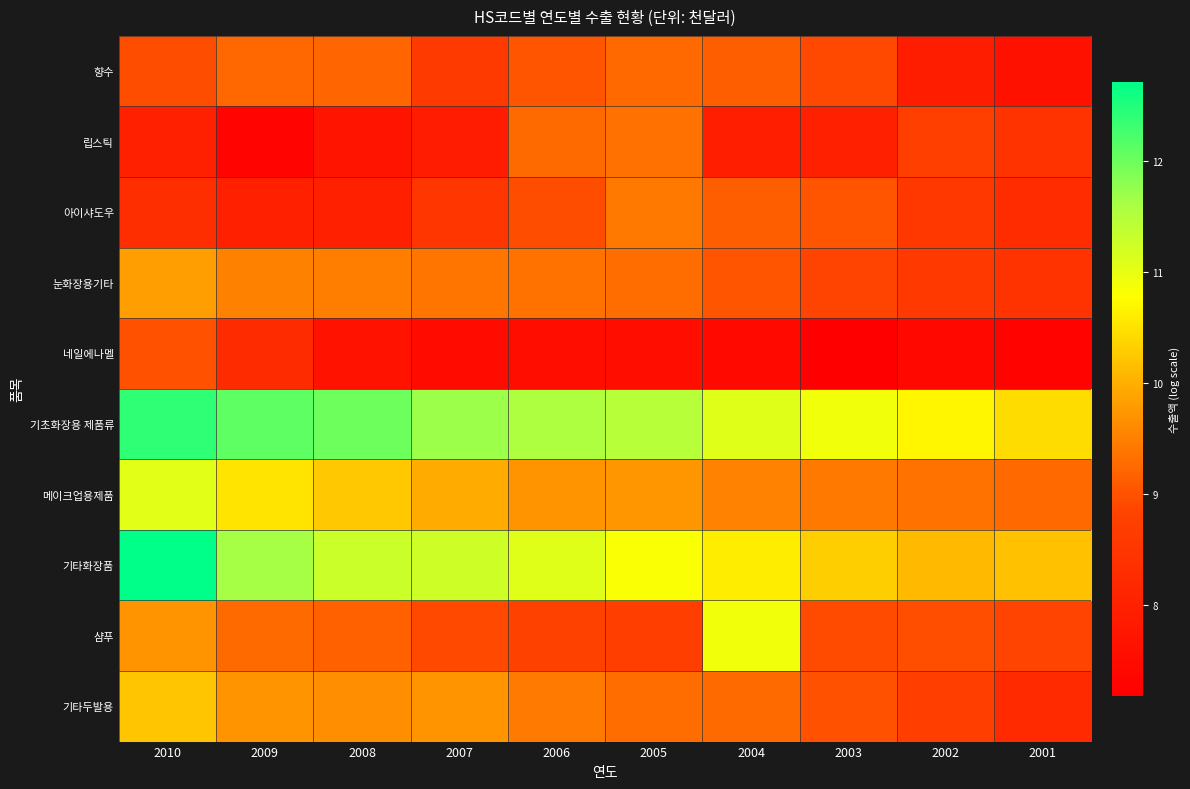

What is the total value across all series at 2004?

94.1